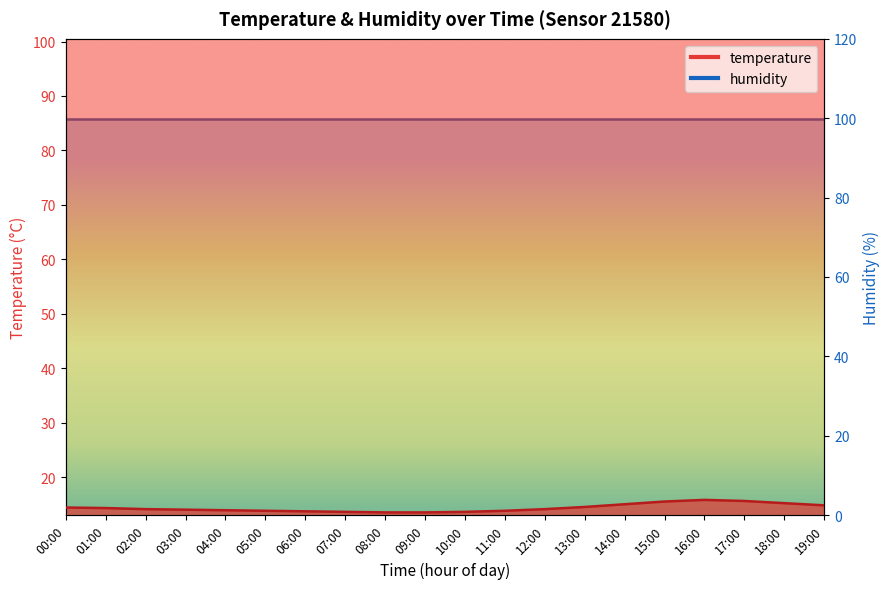

Rank the categories by value from highest to lowest.

16:00, 17:00, 15:00, 18:00, 14:00, 19:00, 13:00, 00:00, 01:00, 02:00, 12:00, 03:00, 04:00, 05:00, 11:00, 06:00, 07:00, 10:00, 08:00, 09:00